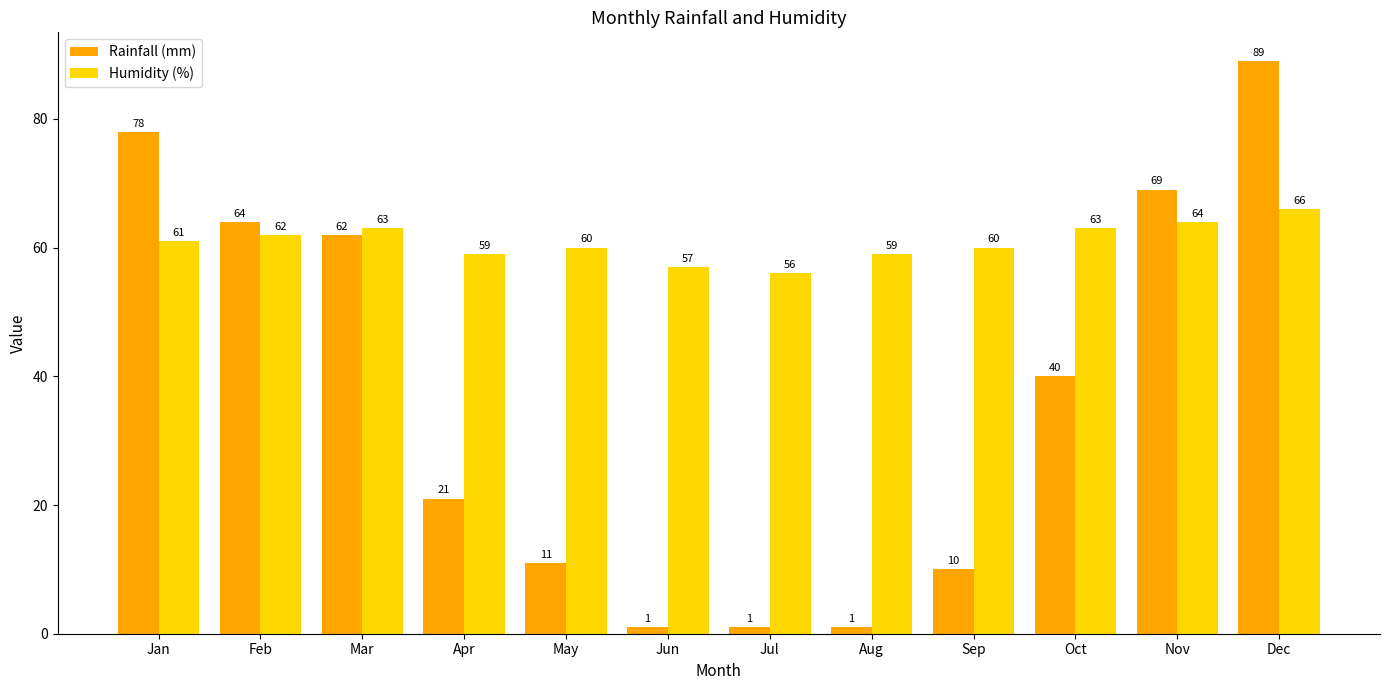

True or false: Rainfall (mm) has a value of 78 at Jan.

True